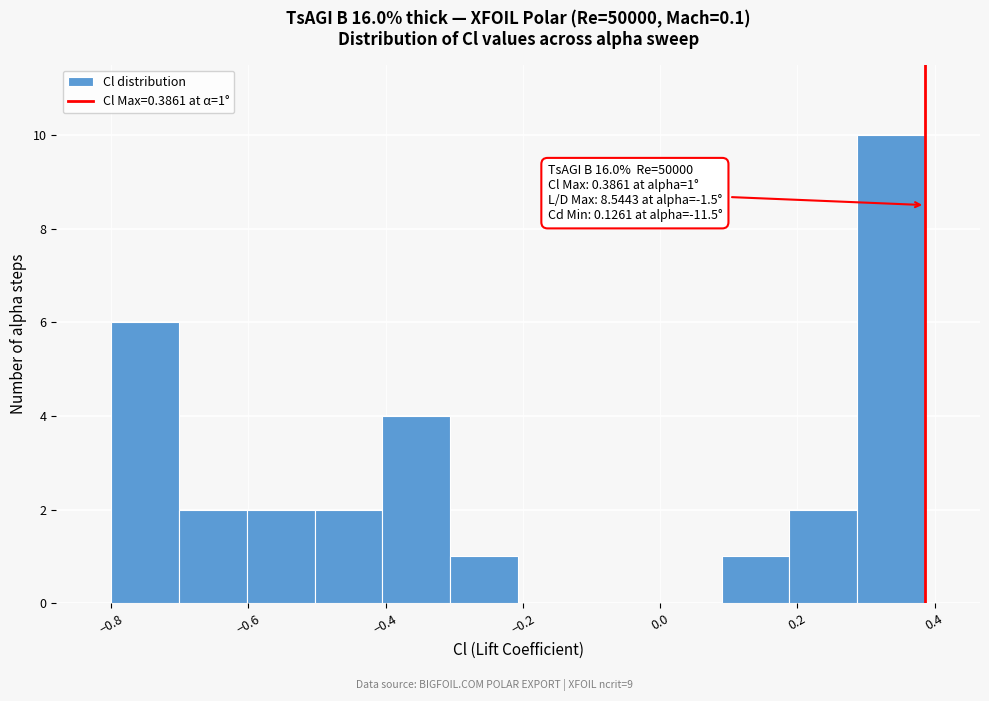

Over which range of the x-axis is the bar tallest?

0.28 to 0.38